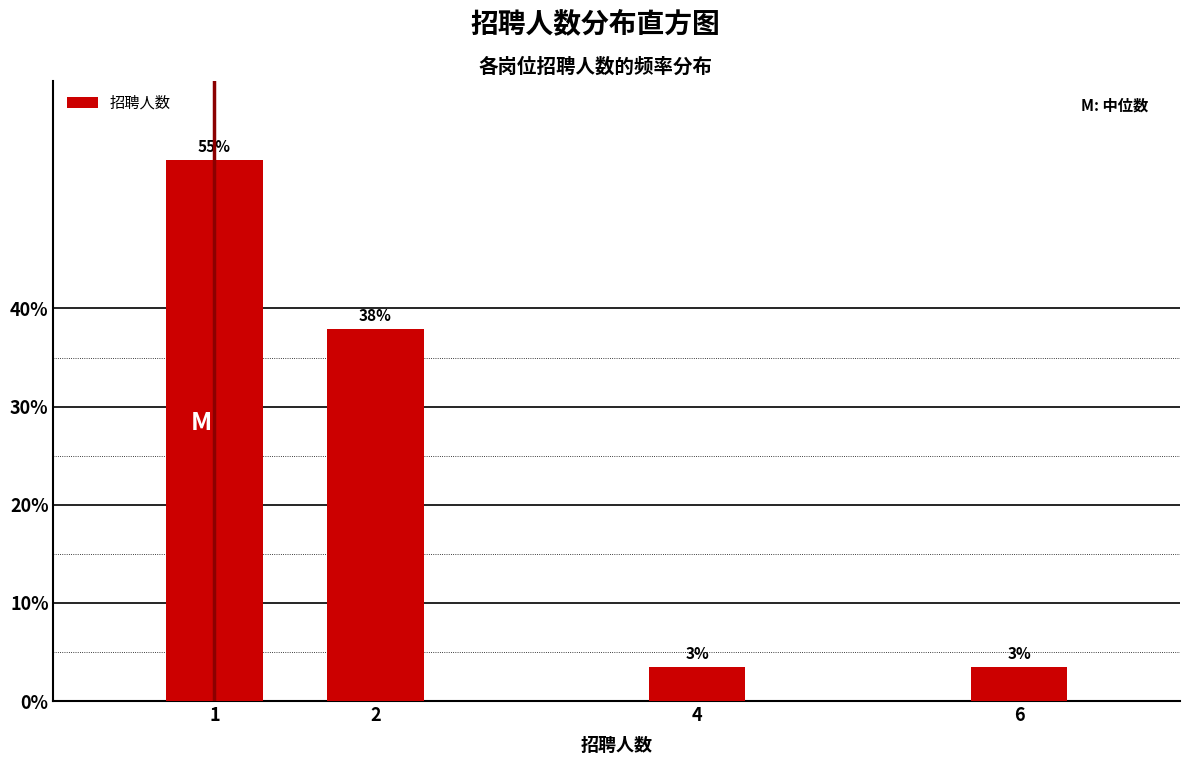

What is the approximate value at 1?

55.2